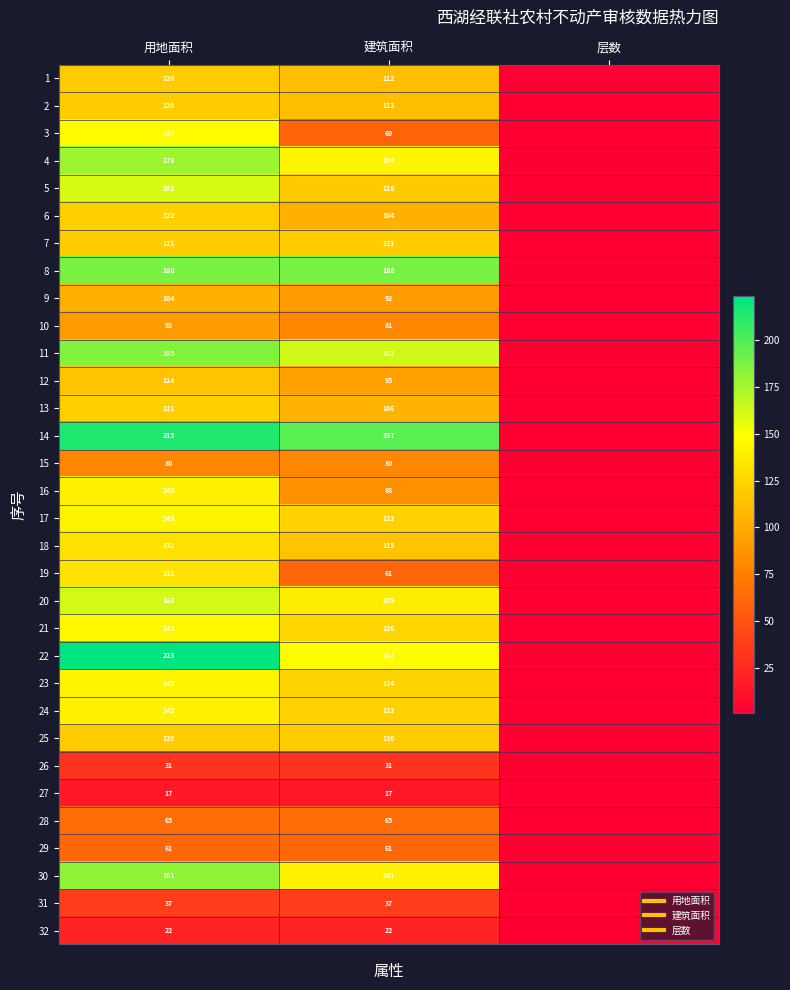

Between 建筑面积 and 用地面积, which is larger?

用地面积